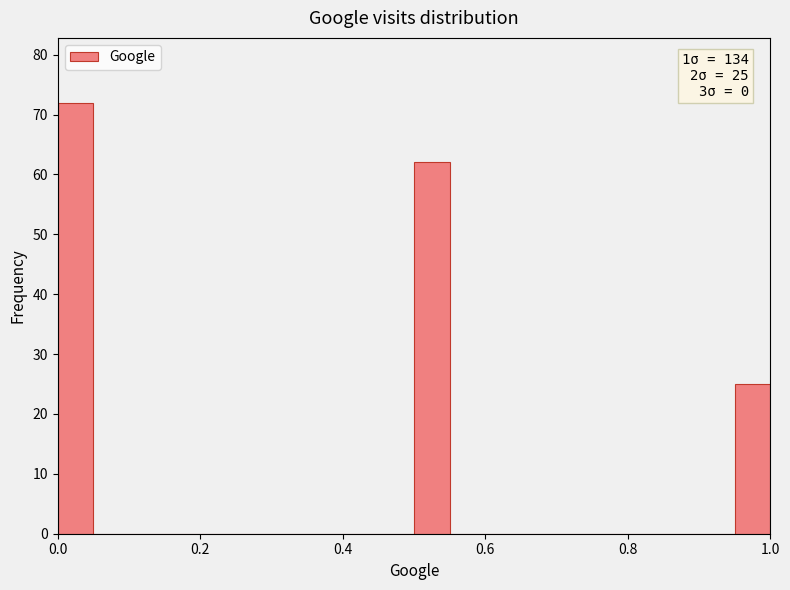

Around what value on the x-axis is the tallest bar? Give the approximate position of its centre, as read against the axis.

0.02